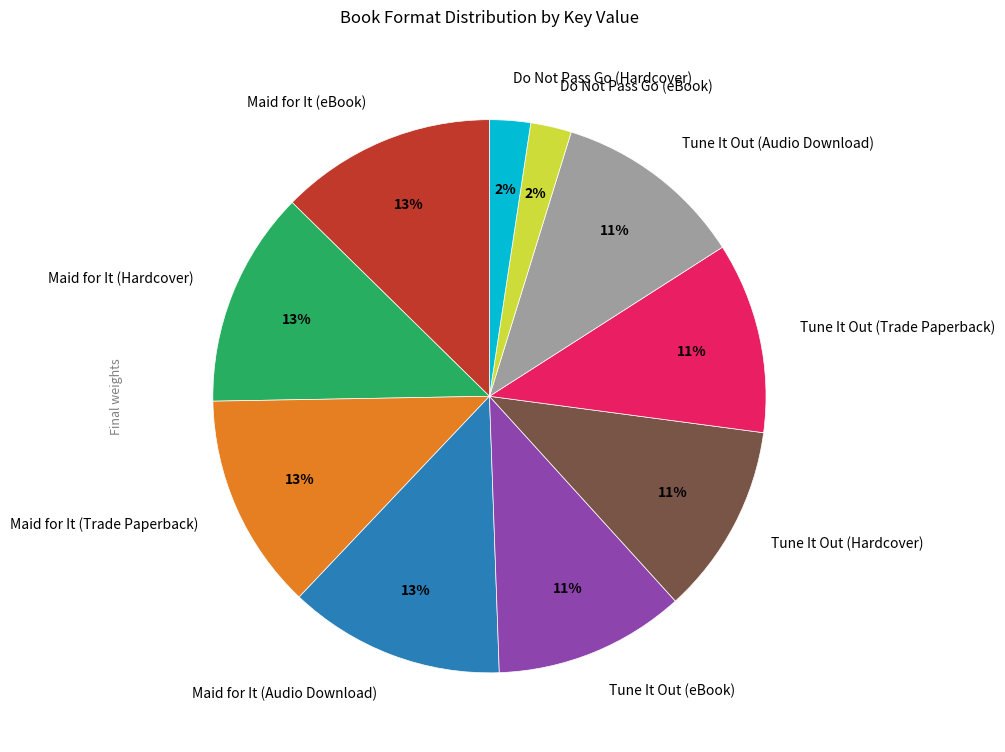

Between Tune It Out (eBook) and Do Not Pass Go (Hardcover), which is larger?

Tune It Out (eBook)